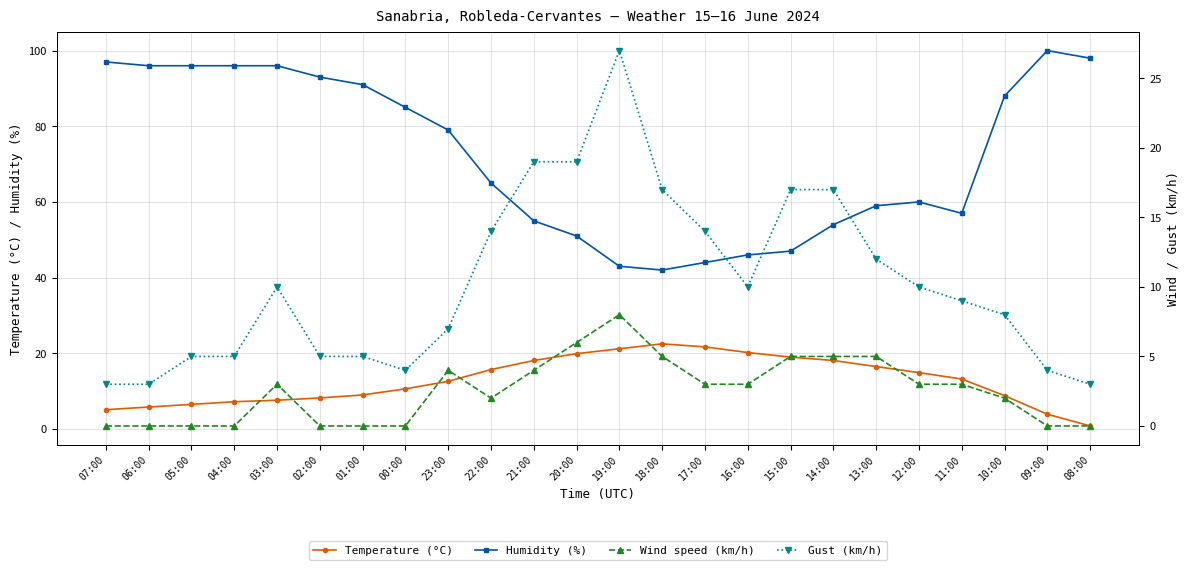

Rank the series at 00:00 from lowest to highest value.

Wind speed (km/h), Gust (km/h), Temperature (°C), Humidity (%)